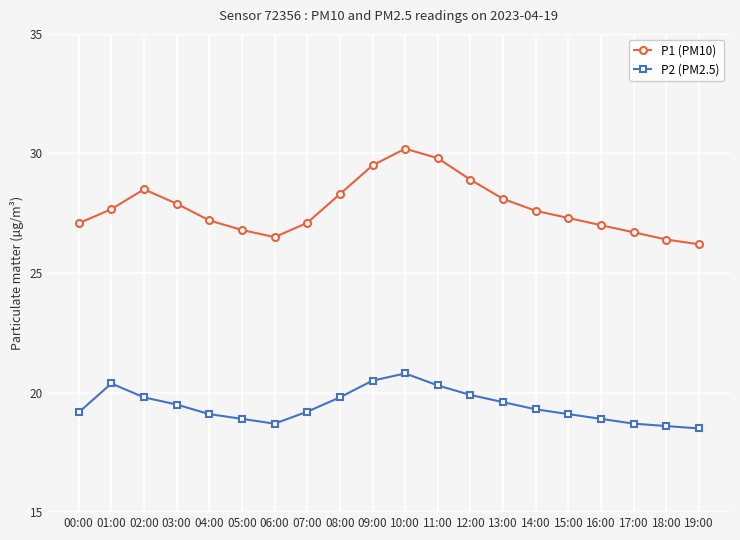

What is the average value of the P1 (PM10) series?

27.7